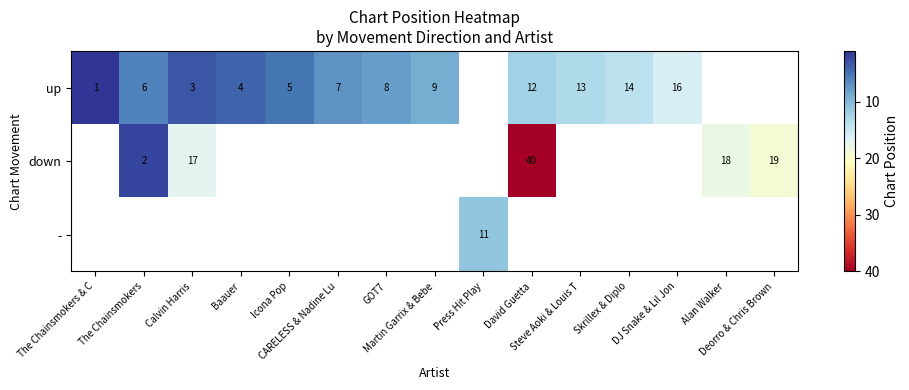

At Baauer, list the series in order from smallest to largest.

up, down, -